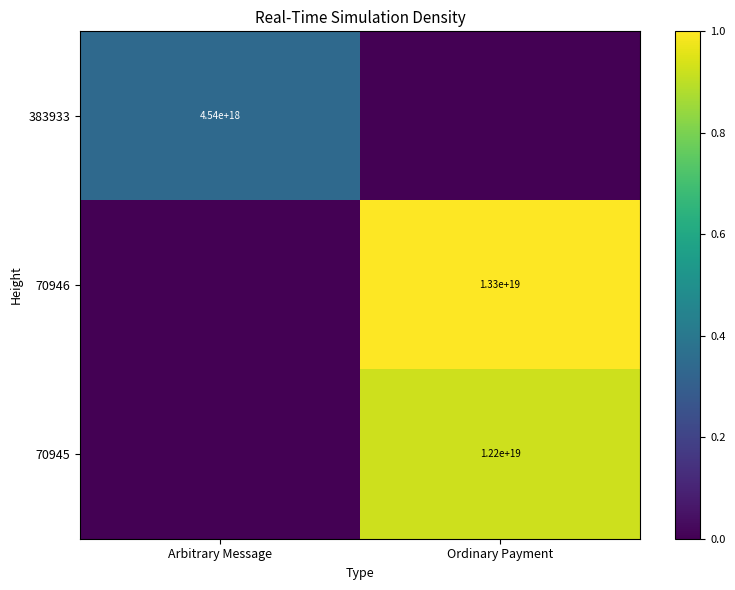

Is it true that 70945 equals 20296883489545441280 at Ordinary Payment?

False